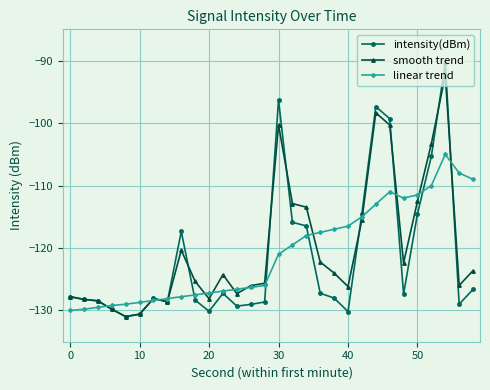

Which series ends up on top after the final intersection of linear trend and intensity(dBm)?

linear trend